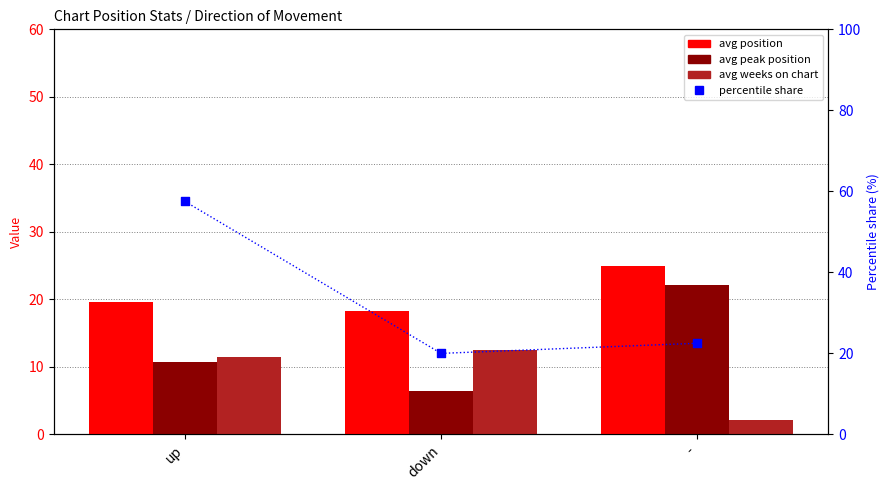

Which series has the largest Y range (max minus min)?

percentile share